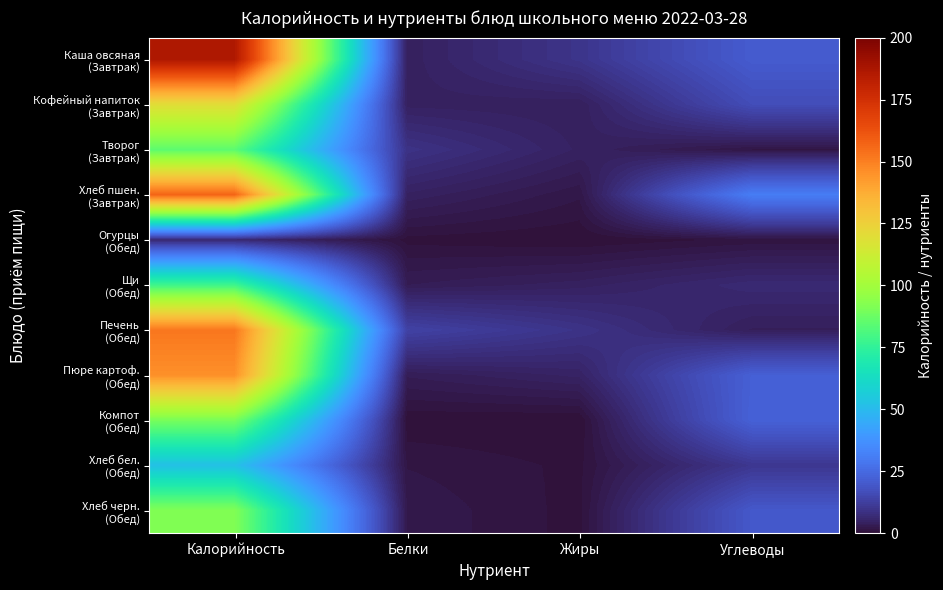

What is the difference between the highest and lowest values at Жиры?

9.6